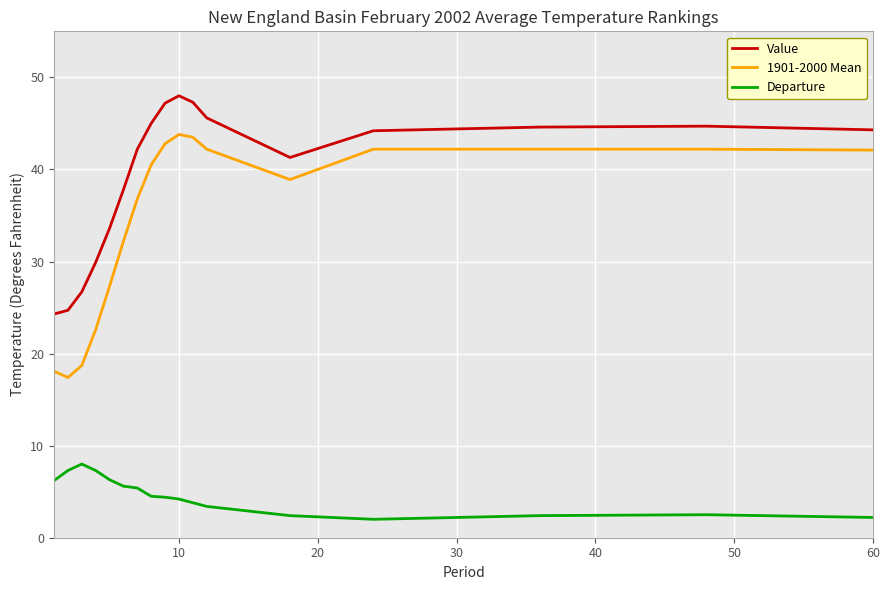

Does the chart display data point markers on the line(s)?

No